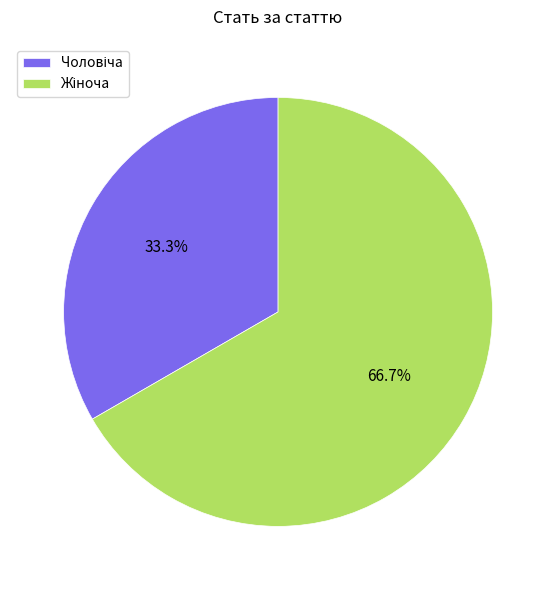

Is there any slice that represents more than half of the pie?

Yes